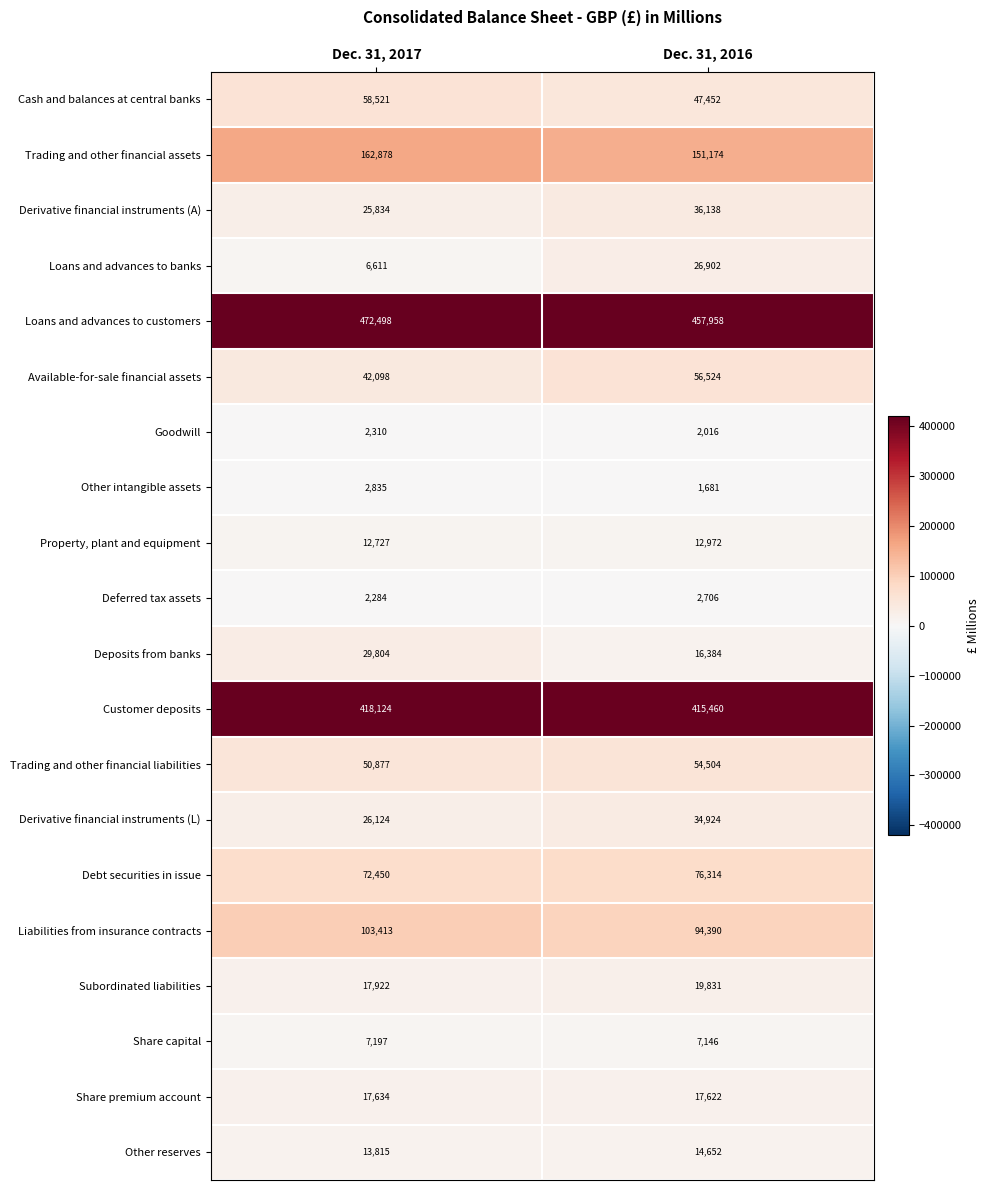

At which label is Trading and other financial liabilities closest to 52690?

Dec. 31, 2017